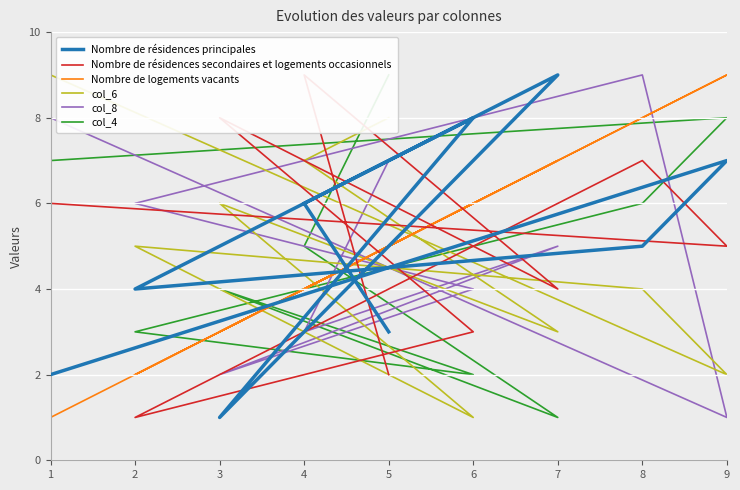

Does the chart display data point markers on the line(s)?

No